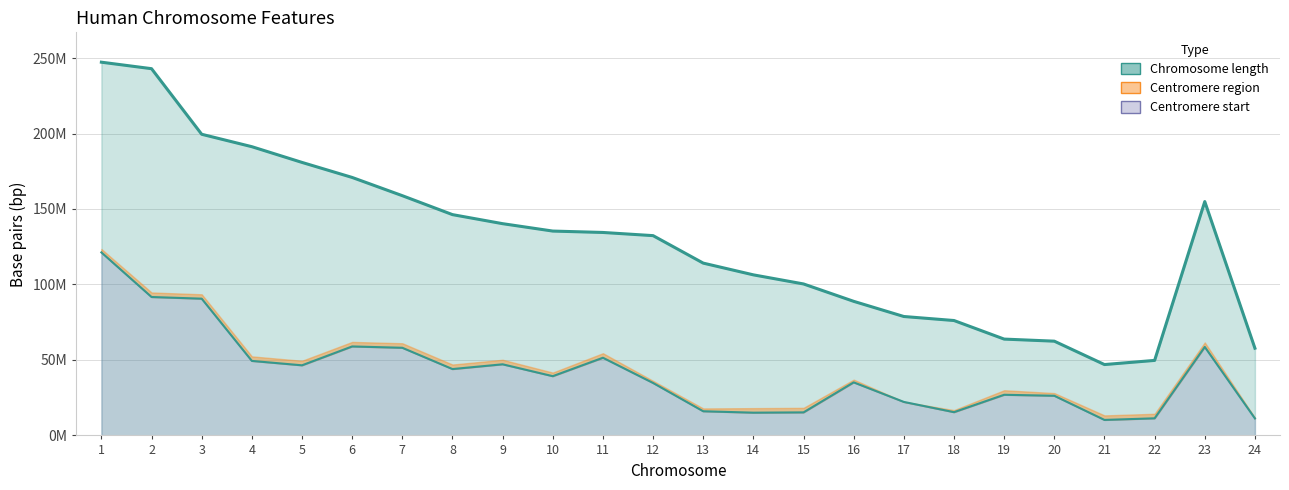

Which series changed the most between 5 and 11?

length